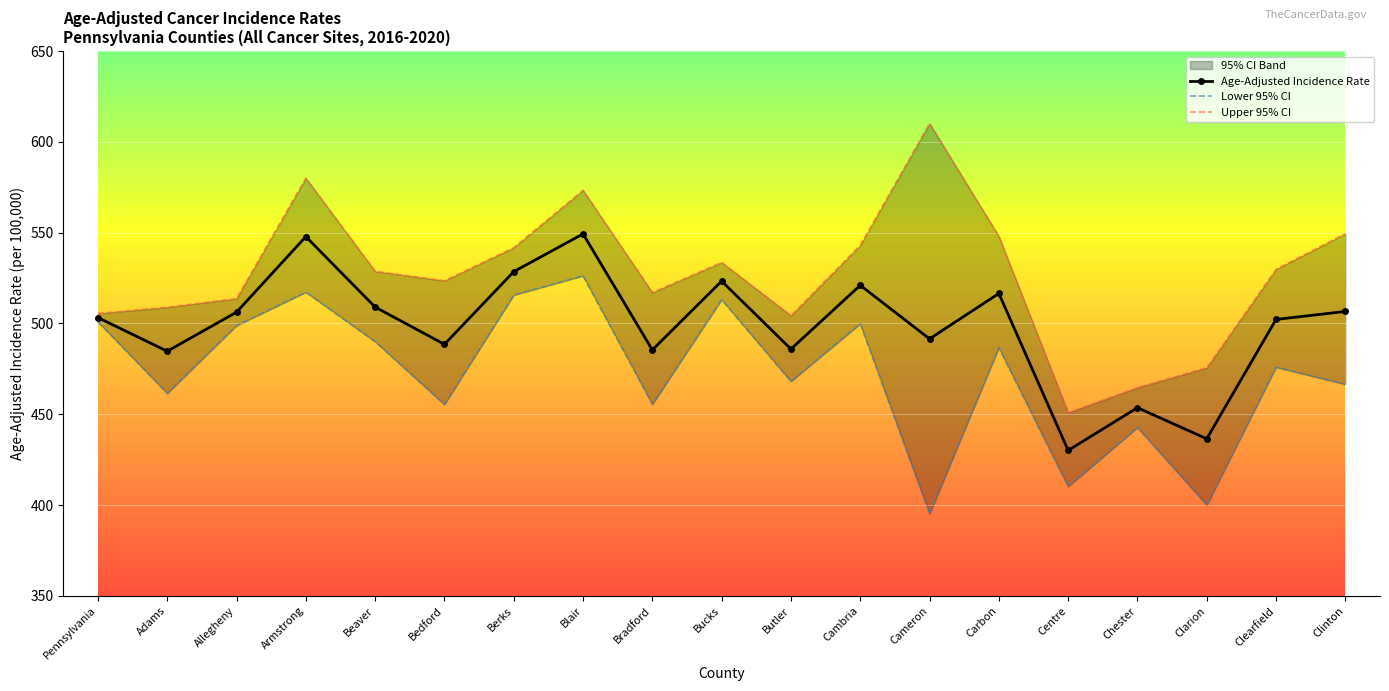

At which label does Lower 95% CI reach its minimum?

Cameron